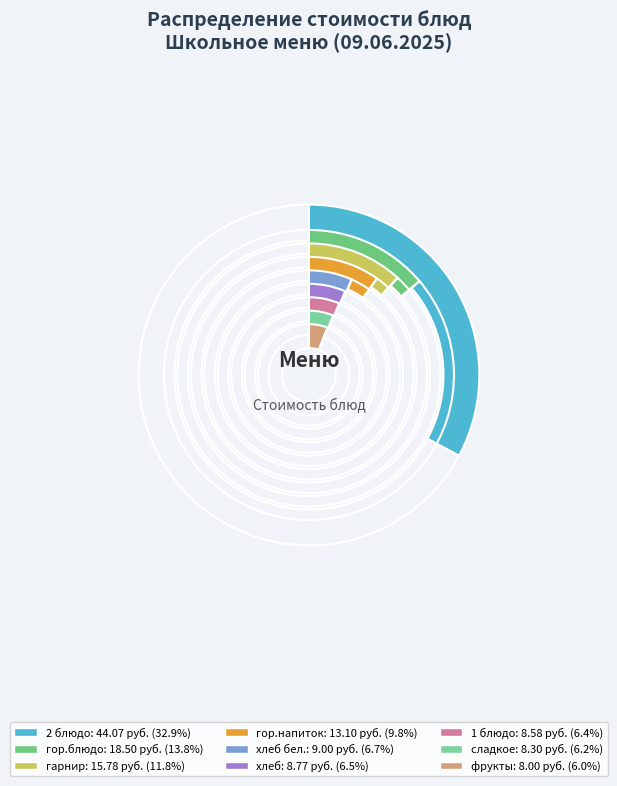

What is the total percentage of гарнир and сладкое?

18.0%